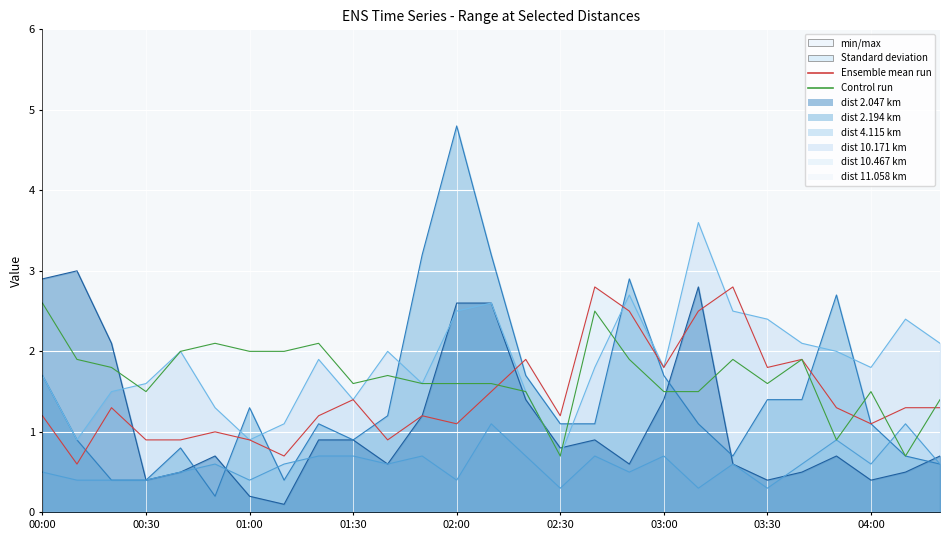

Count the 4.115 values in the range 0 to 1.

25